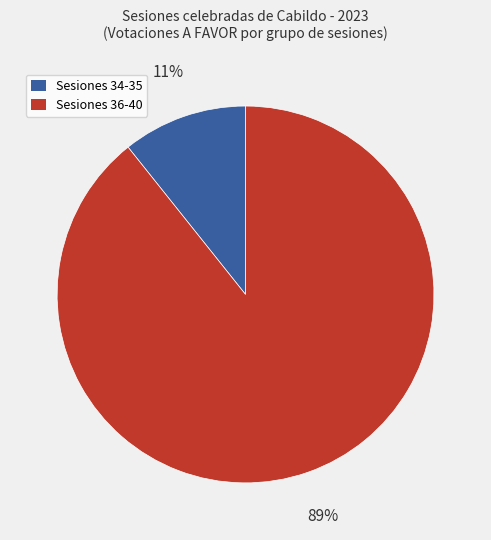

To the nearest percent, what is the average slice percentage?

50%